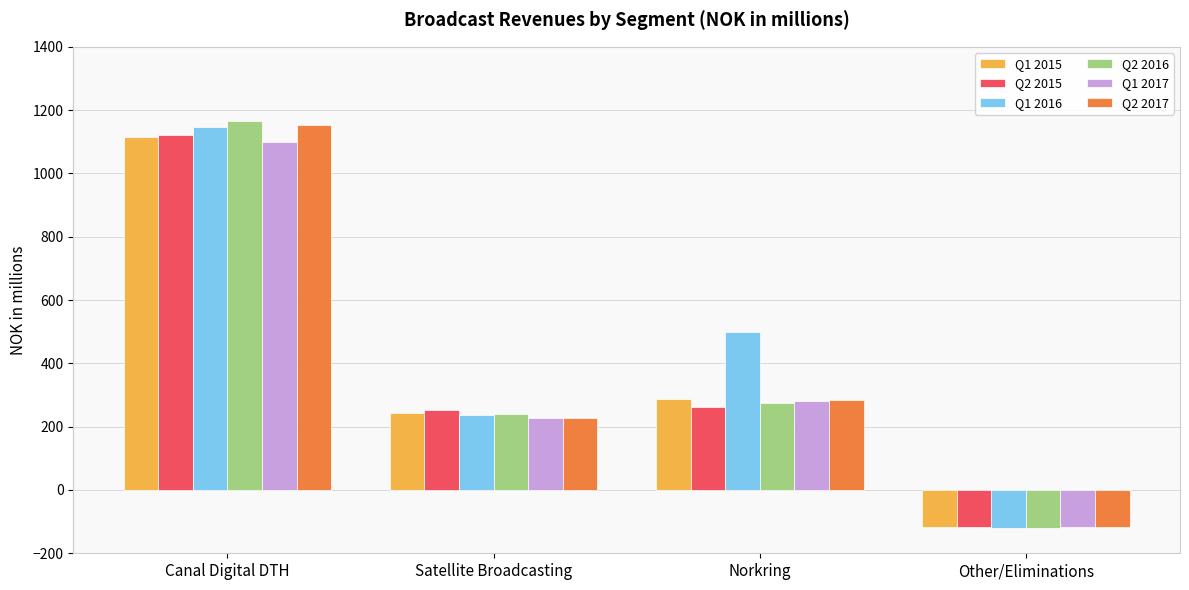

What is the highest value of the Q1 2015 series?

1114.1